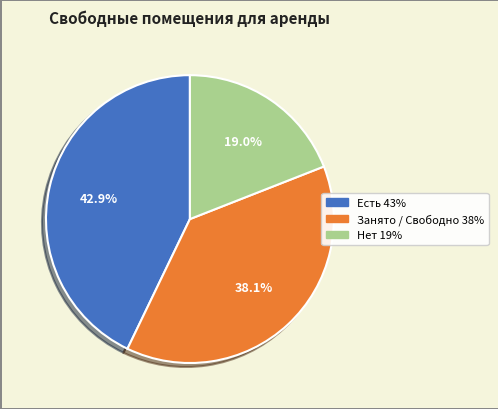

Between Занято / Свободно and Есть, which is larger?

Есть